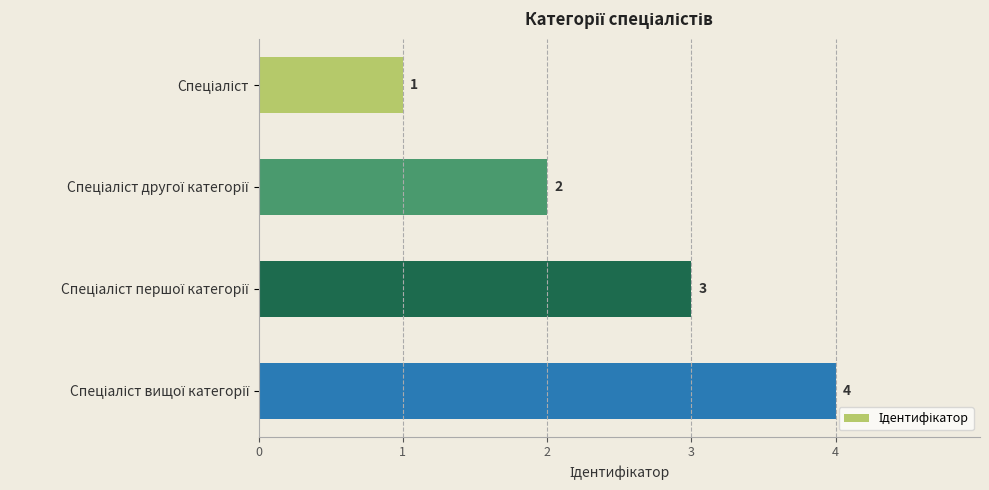

What is the minimum value shown in the chart?

1